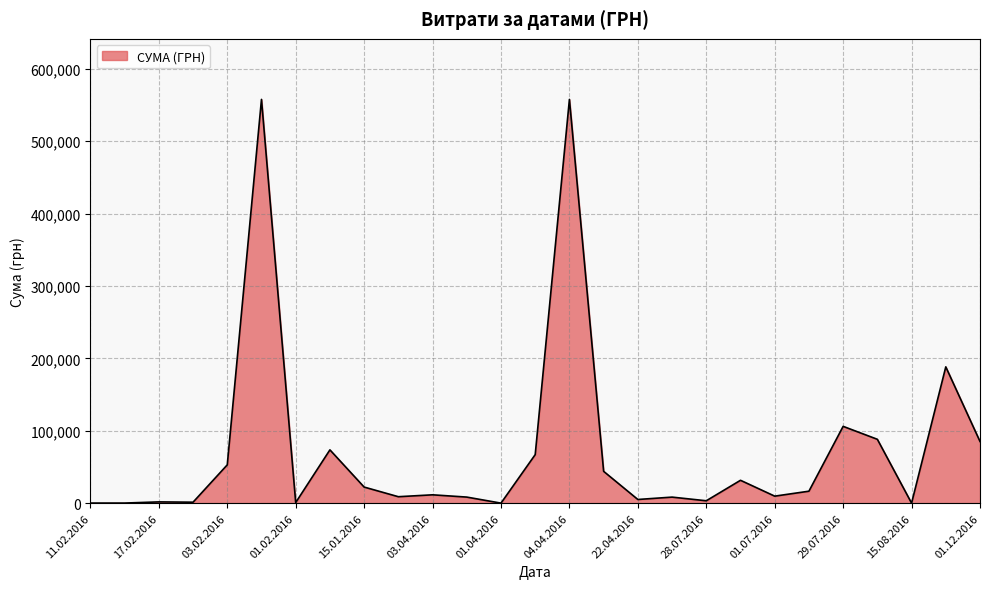

What is the maximum value shown in the chart?

557618.7